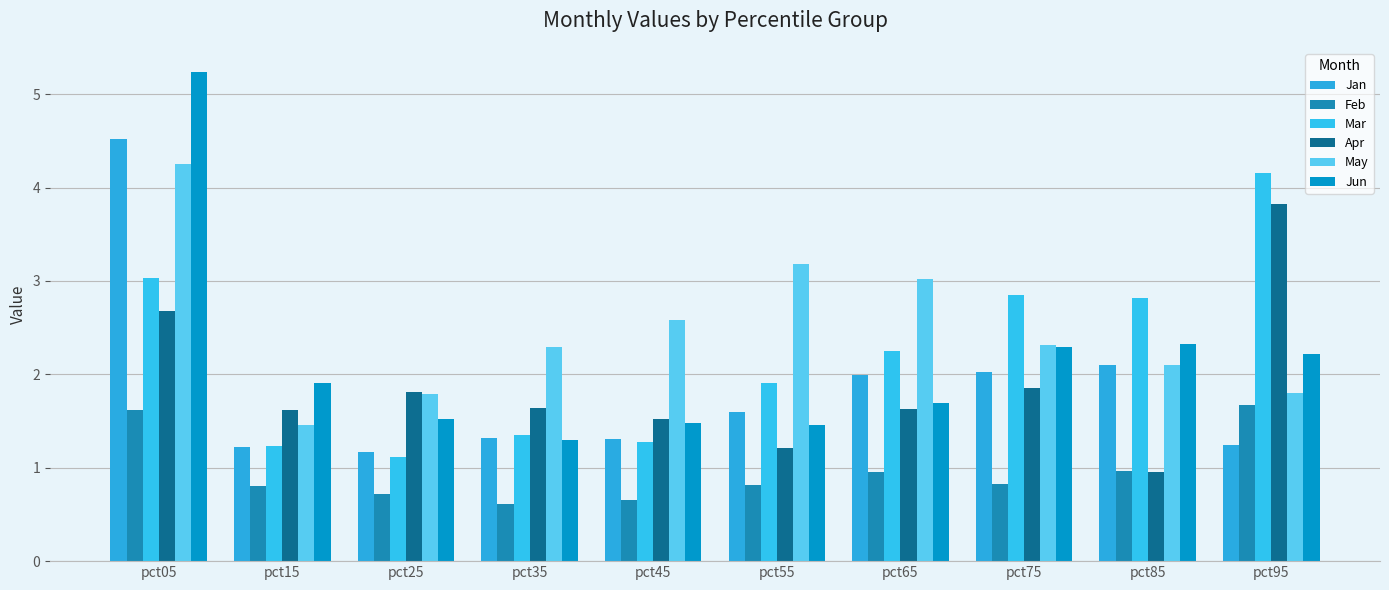

The May series shows 0.9 at pct55. True or false?

False